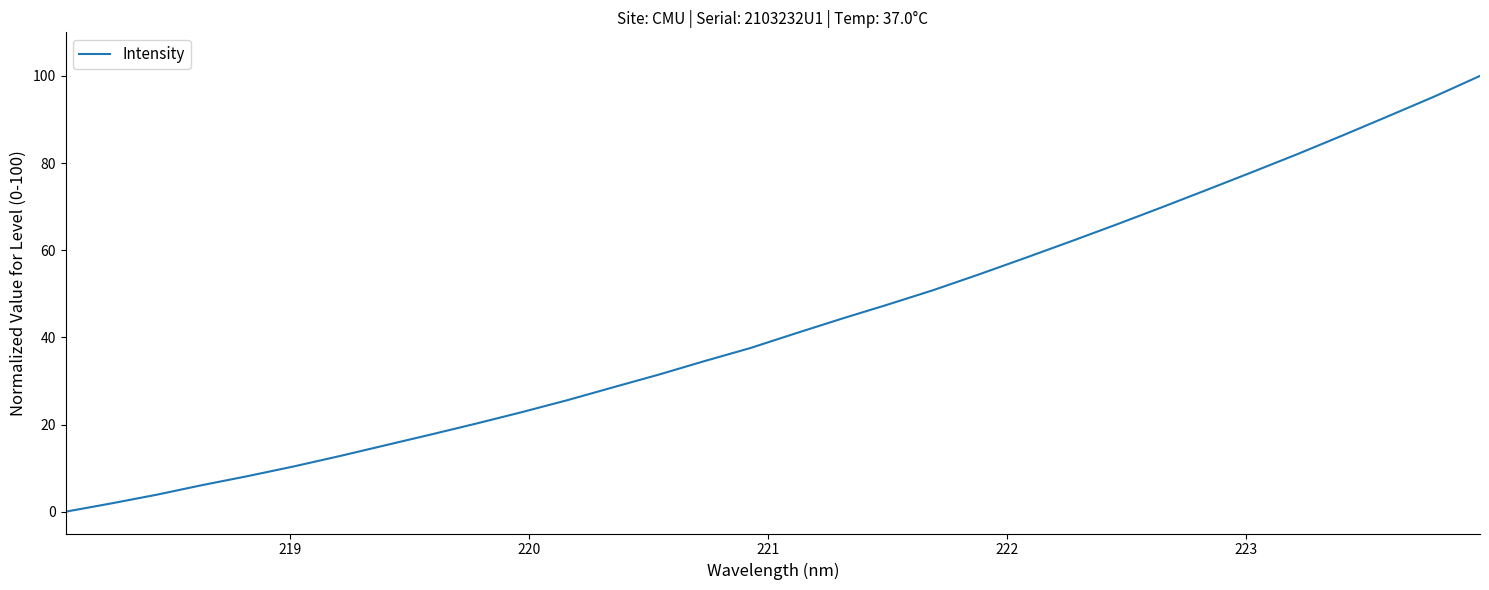

What is the maximum value shown in the chart?

100.0